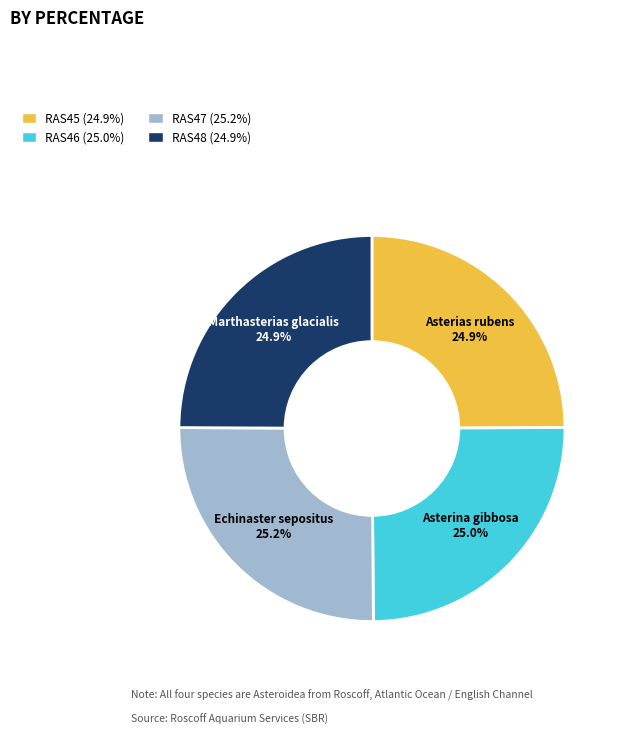

Does any single category account for the majority?

No